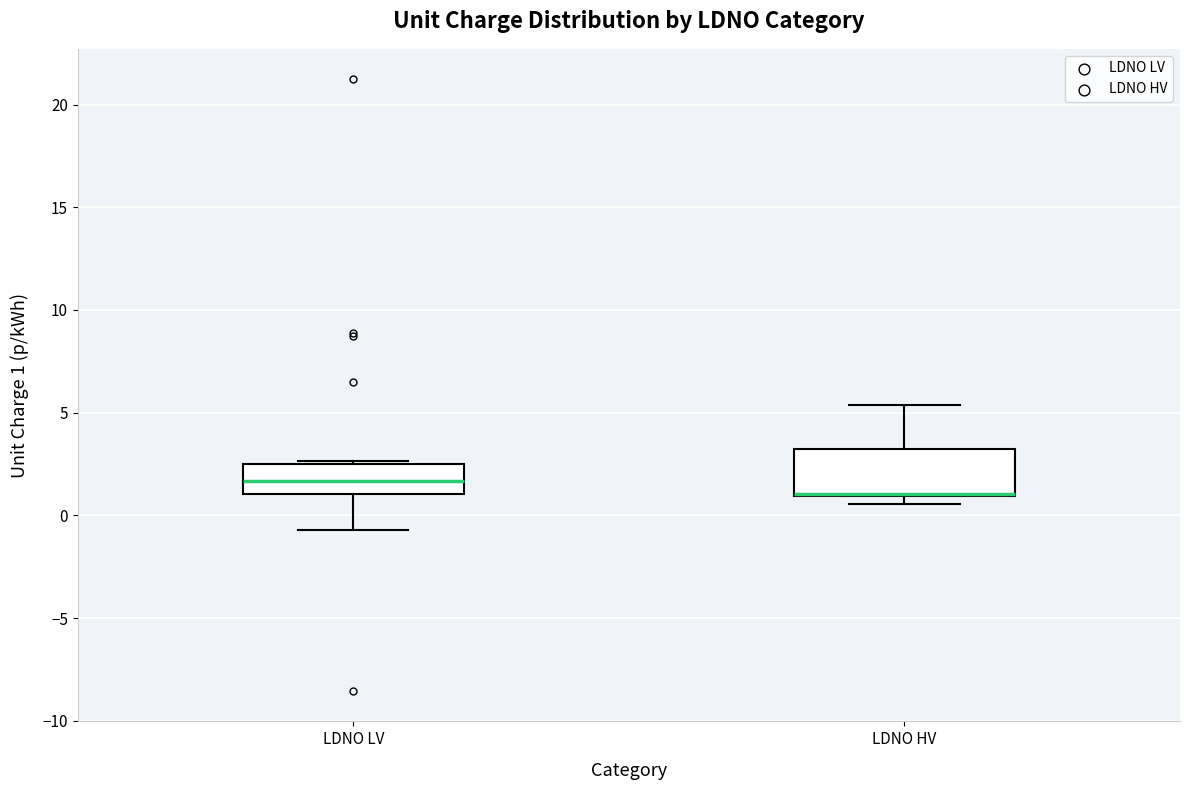

Reading left to right, read every box against the y-axis: the position of its median line, the range the box covers, and the ends of its whiskers. The values are not printed on the chart, so give them approximately, as read against the axis.

LDNO LV: median 1.5, box 1.0 to 2.5, whiskers -0.5 to 2.5
LDNO HV: median 1.0 (drawn on the box's lower edge), box 1.0 to 3.0, whiskers 0.5 to 5.5